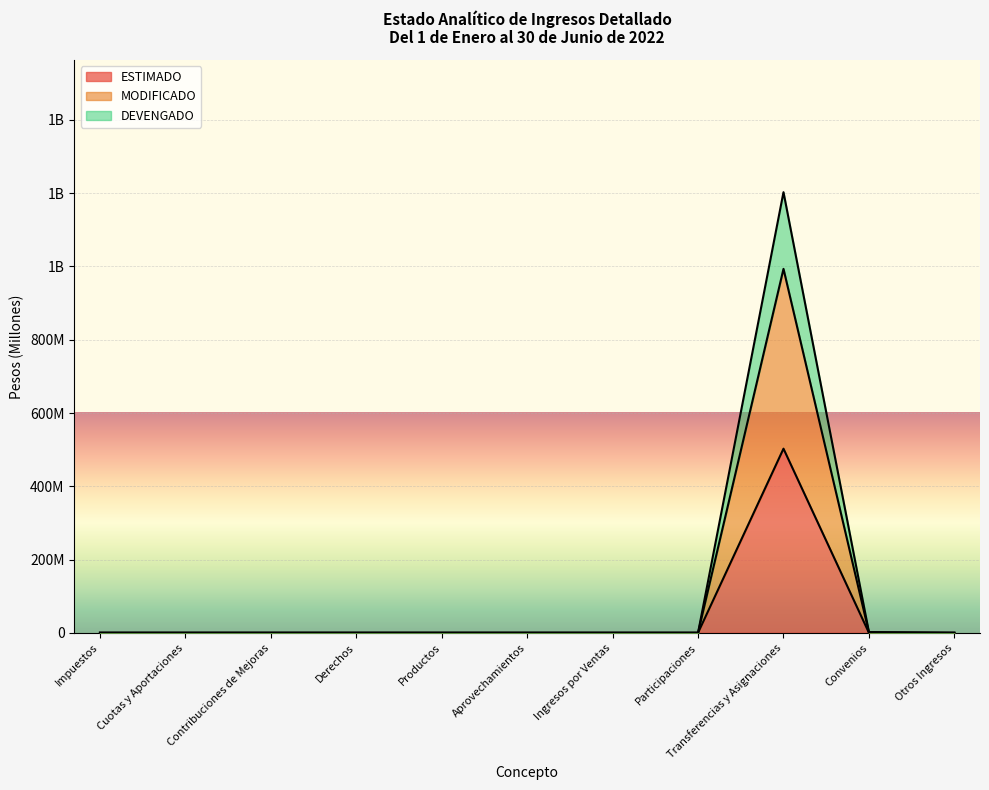

What are all the series names shown in the legend?

ESTIMADO, MODIFICADO, DEVENGADO